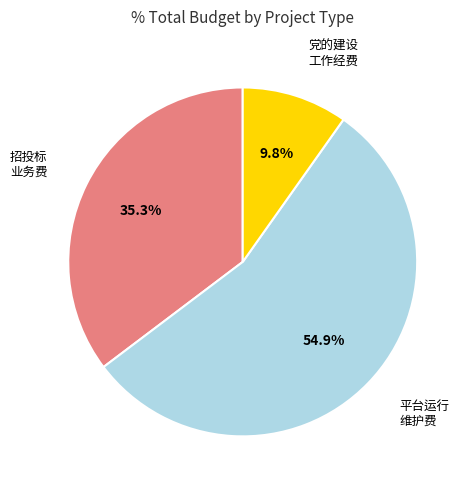

Does any single category account for the majority?

Yes